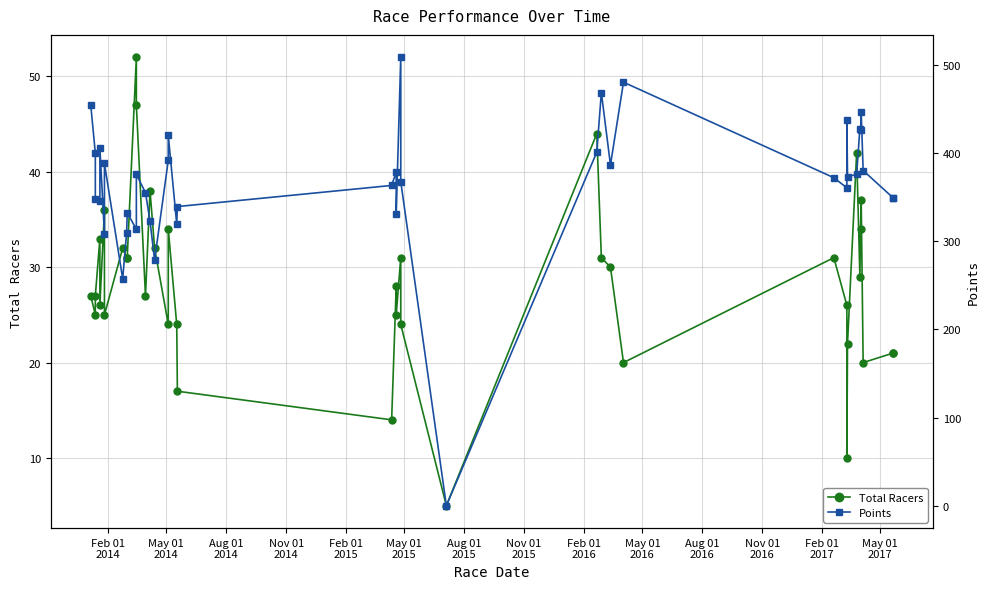

Reading left to right, what are all the values shown in this chart?

Total Racers: 27.0	25.0	27.0	33.0	26.0	36.0	25.0	32.0	31.0	31.0	52.0	47.0	27.0	38.0	32.0	24.0	34.0	24.0	17.0	14.0	28.0	25.0	31.0	24.0	5.0	44.0	31.0	30.0	20.0	31.0	26.0	10.0	22.0	42.0	29.0	34.0	37.0	20.0	21.0	21.0
Points: 454.3	399.9	347.7	345.1	406.1	307.9	388.2	257.4	308.8	332.5	313.4	375.8	355.1	322.9	278.4	391.9	420.2	319.4	339.3	363.2	378.5	331.3	508.6	367.6	0.0	401.0	468.6	386.5	480.4	372.0	360.6	437.4	373.3	375.7	427.8	425.8	446.1	380.2	349.2	349.2